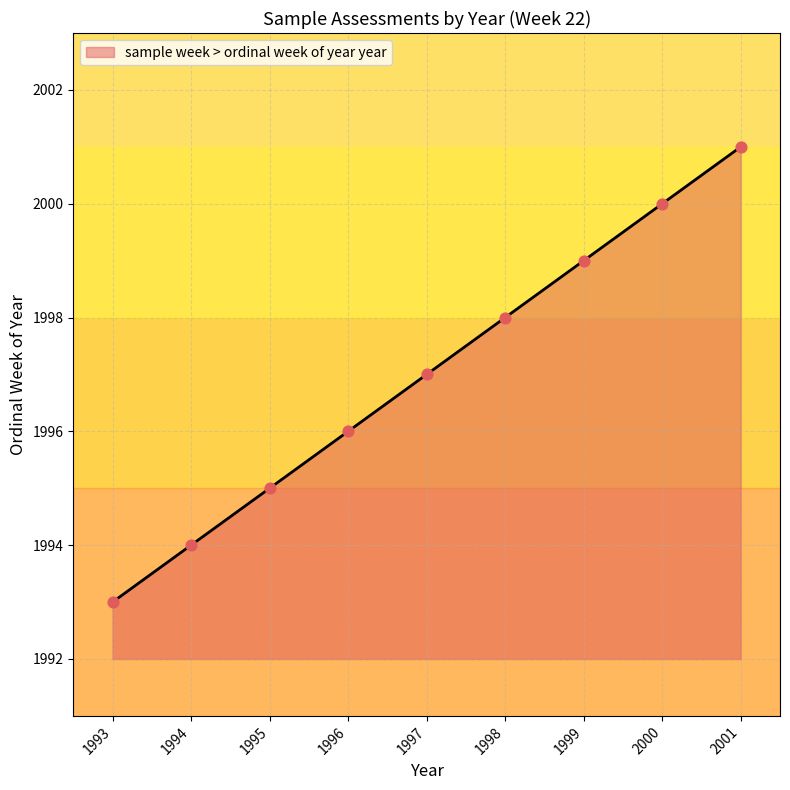

What is the ratio of the value at 1998 to the value at 1994?

1.0